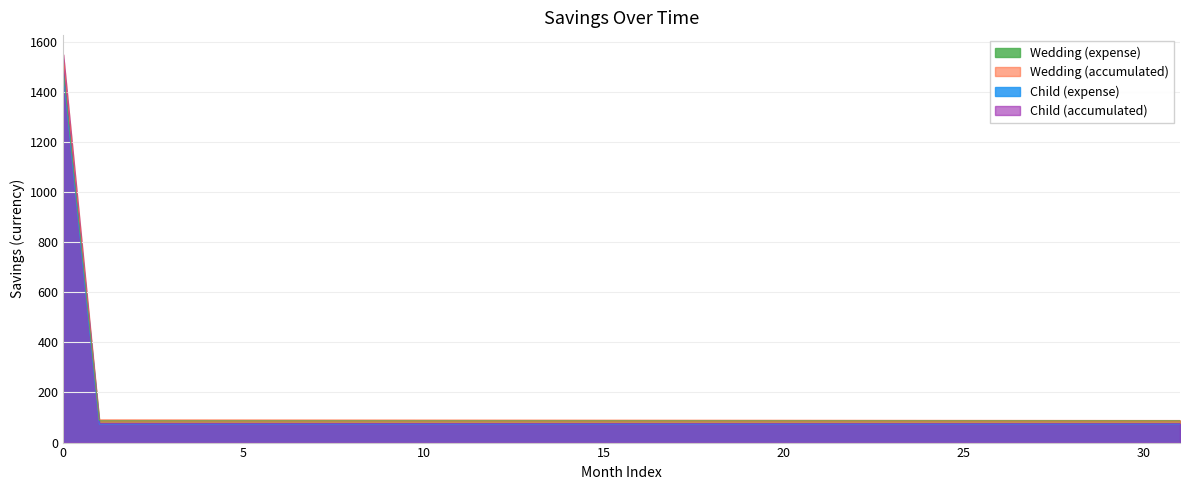

What is the value of the Wedding (accumulated) point at the 10th from the left?

90.2